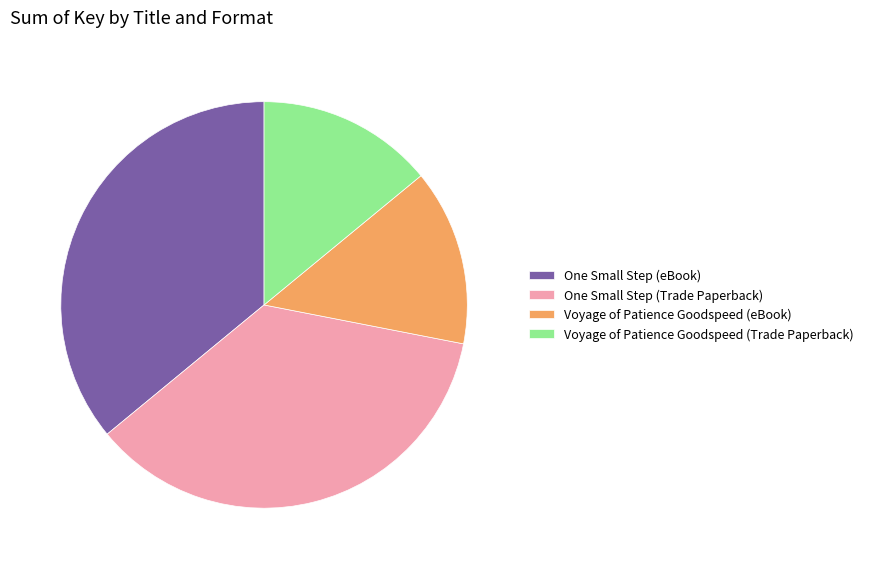

Does Voyage of Patience Goodspeed (eBook) account for over 50% of the chart?

No